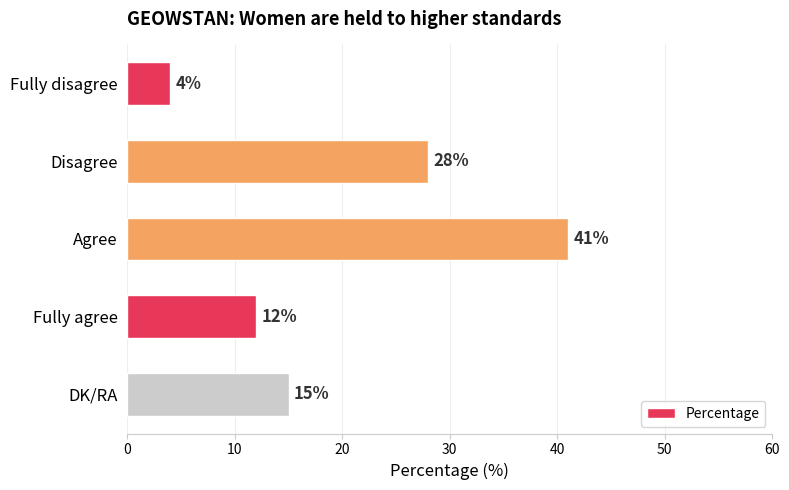

How many series are shown in this chart?

1